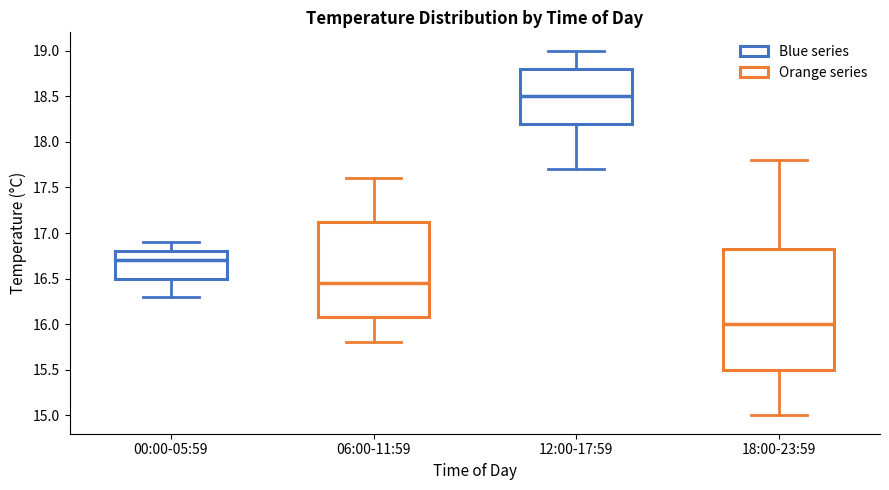

Reading left to right, read every box against the y-axis: the position of its median line, the range the box covers, and the ends of its whiskers. The values are not printed on the chart, so give them approximately, as read against the axis.

00:00-05:59: median 16.70, box 16.50 to 16.80, whiskers 16.30 to 16.90
06:00-11:59: median 16.45, box 16.10 to 17.15, whiskers 15.80 to 17.60
12:00-17:59: median 18.50, box 18.20 to 18.80, whiskers 17.70 to 19.00
18:00-23:59: median 16.00, box 15.50 to 16.85, whiskers 15.00 to 17.80